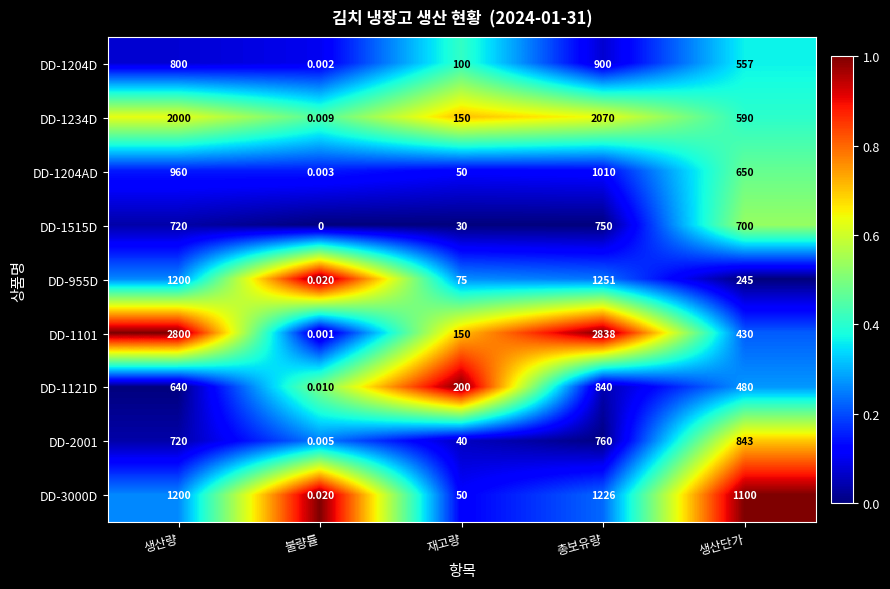

Where is DD-1204D nearest to the value 450?

생산단가